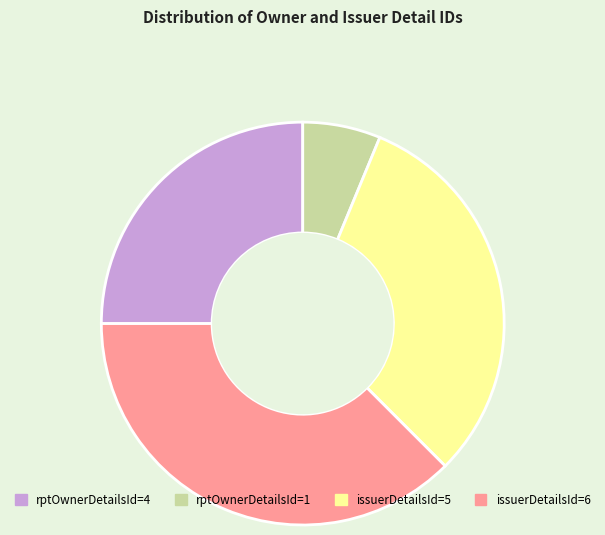

Which category has the smallest portion of the pie?

rptOwnerDetailsId=1